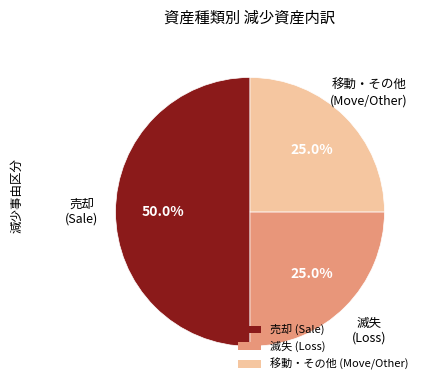

Does 移動・その他 (Move/Other) account for over 50% of the chart?

No